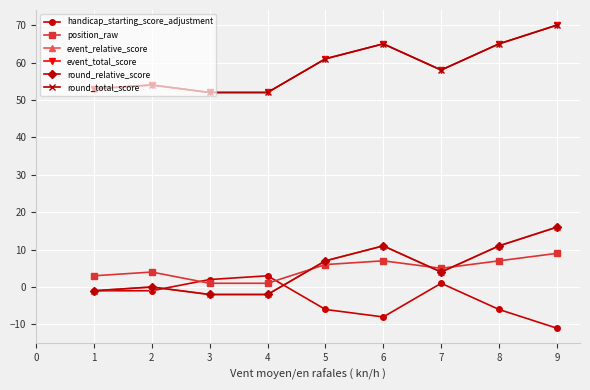

The round_total_score series shows 109 at 8. True or false?

False